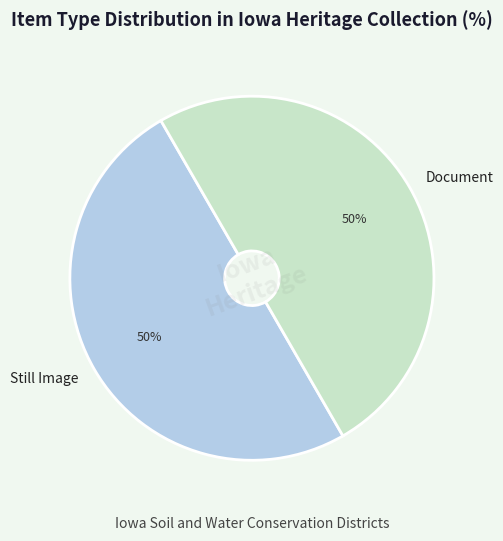

To the nearest percent, what is the combined percentage of Document and Still Image?

100%